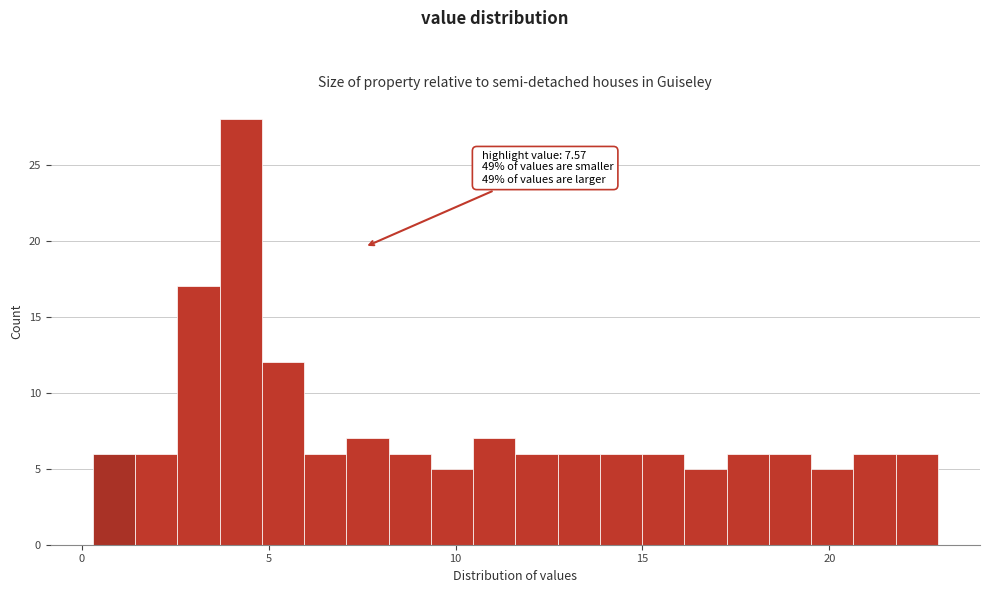

Around what value on the x-axis is the tallest bar? Give the approximate position of its centre, as read against the axis.

4.5